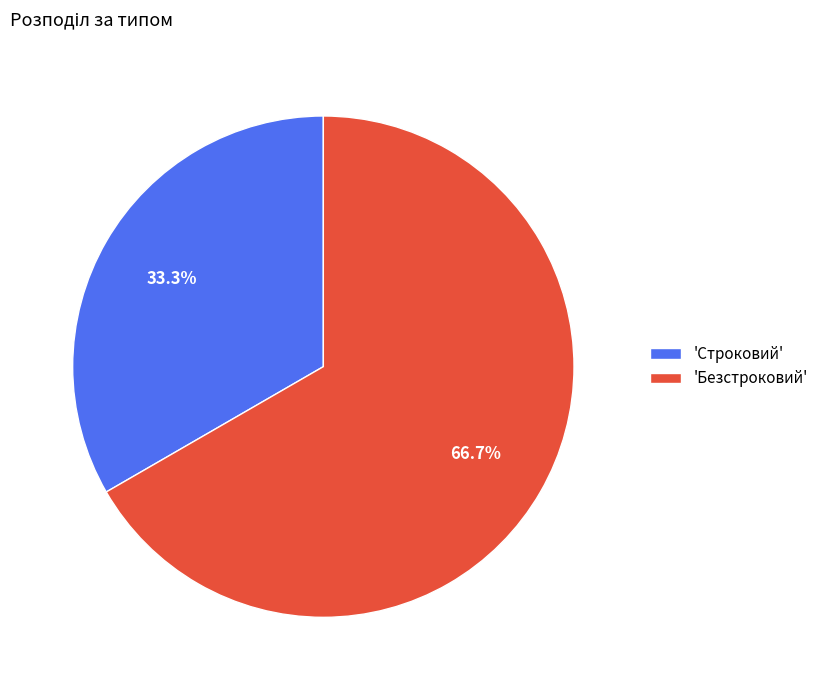

Does 'Безстроковий' represent more than half of the total?

Yes